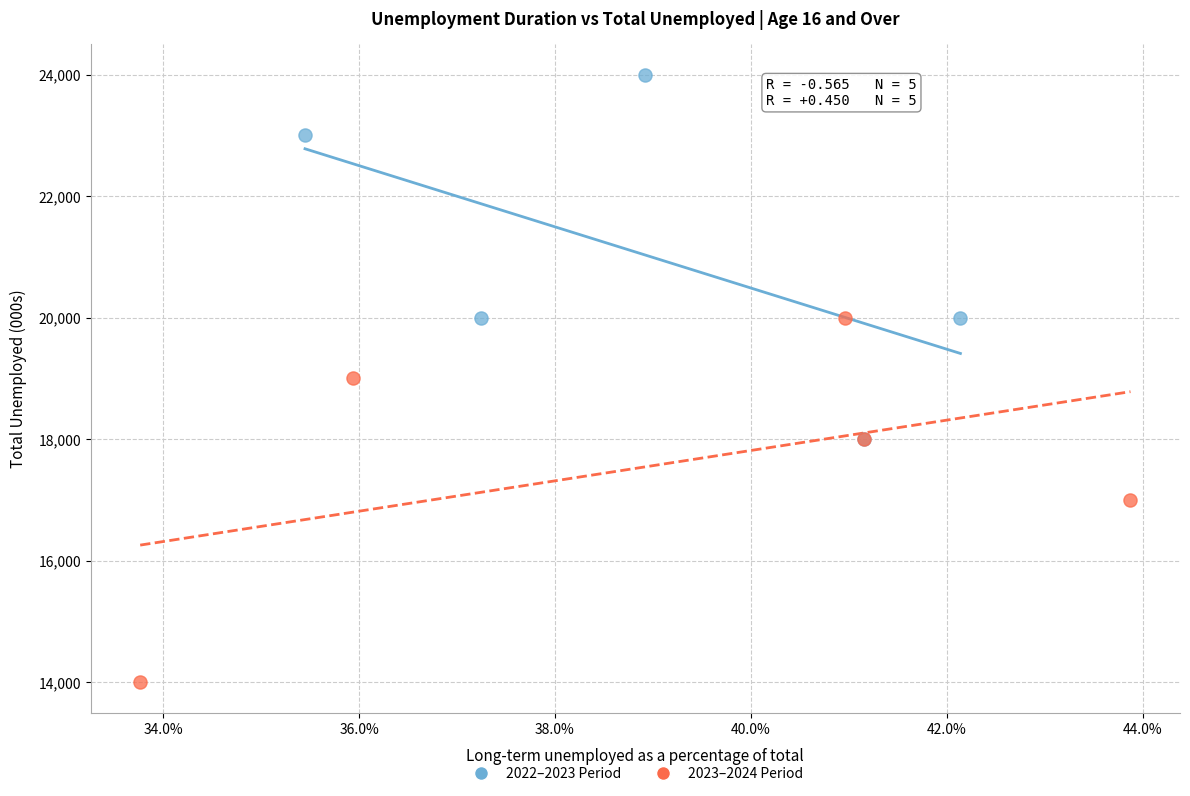

What are all the series names shown in the legend?

2022–2023 Period, 2023–2024 Period